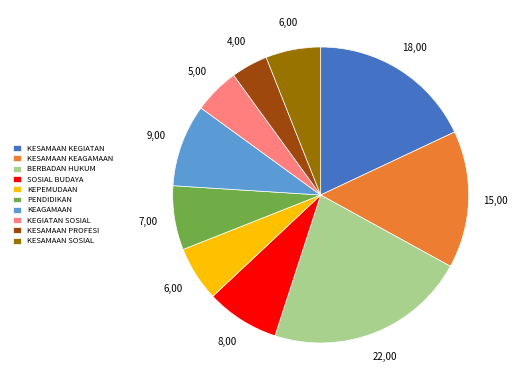

Do KESAMAAN SOSIAL and KEPEMUDAAN together represent more than half of the pie?

No